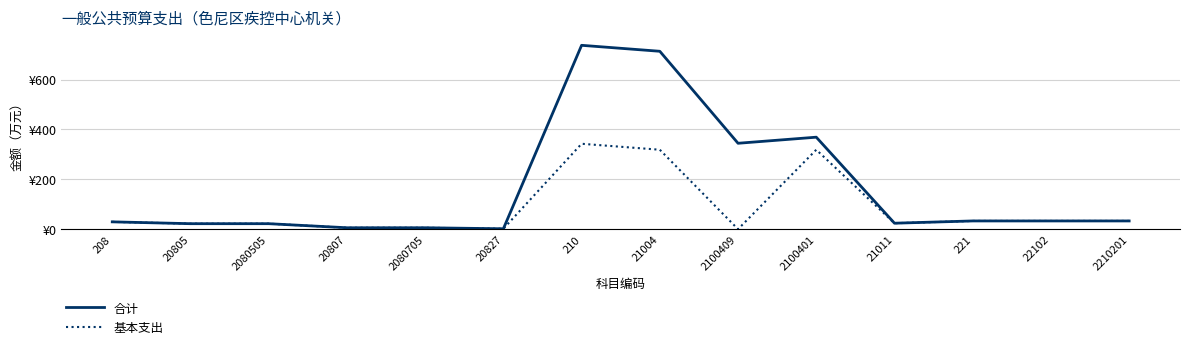

What is the label of the 8th point from the right?

210